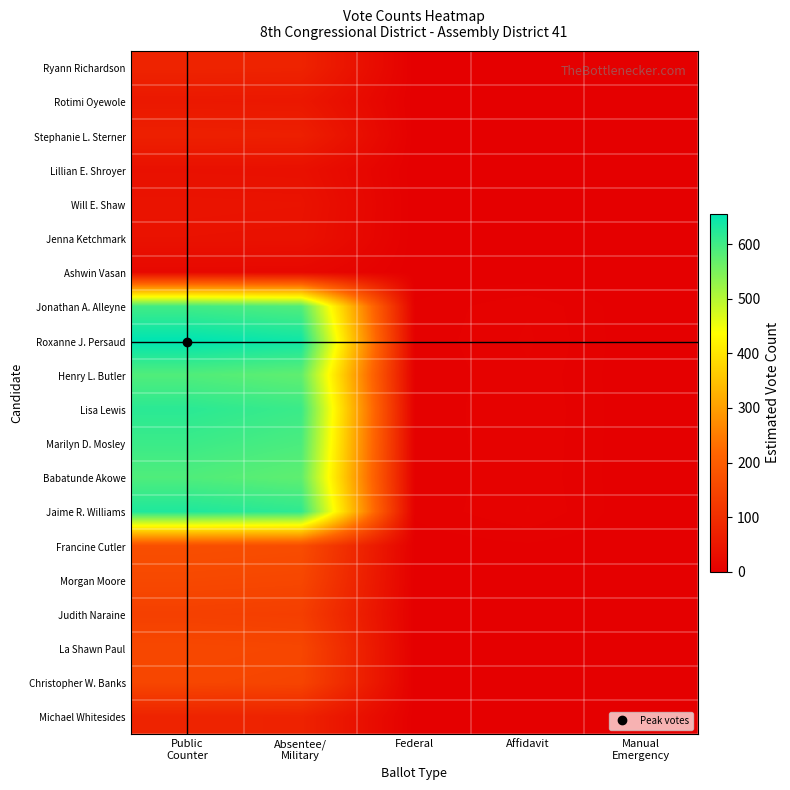

At which category is the sum across all series the highest?

Public
Counter